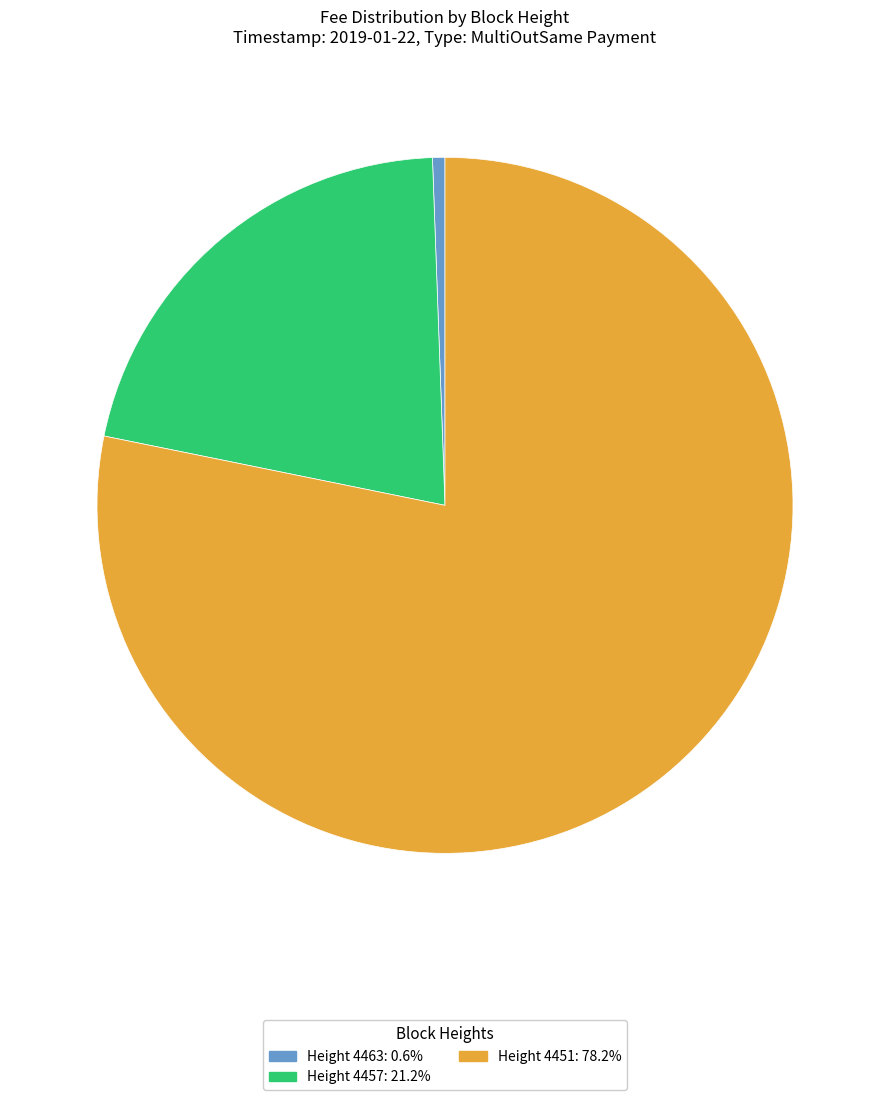

Does any single category account for the majority?

Yes